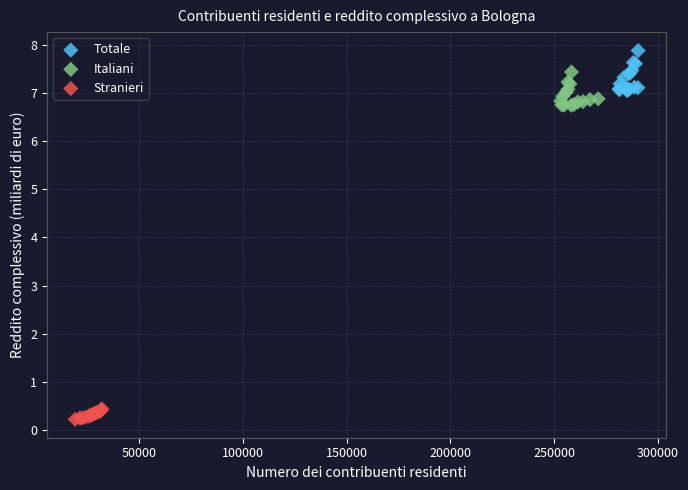

What are all the series names shown in the legend?

Totale, Italiani, Stranieri